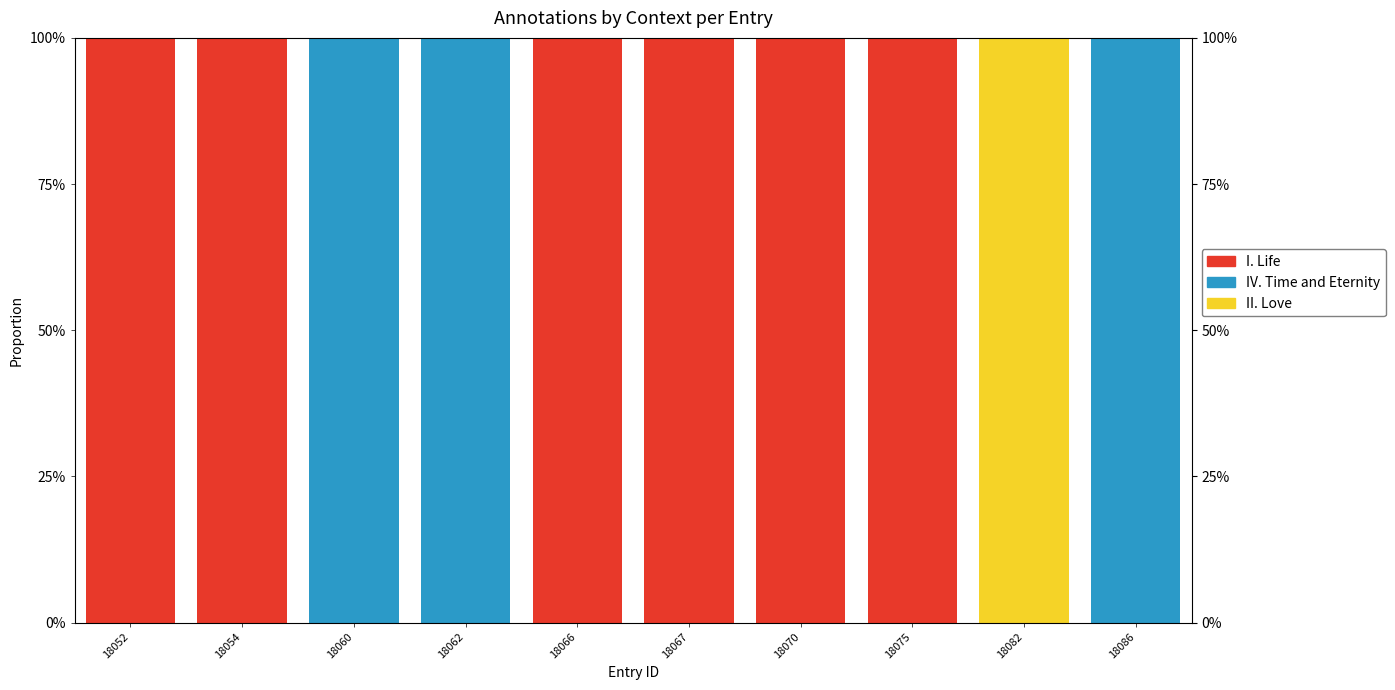

Which series has the widest spread of values?

I. Life